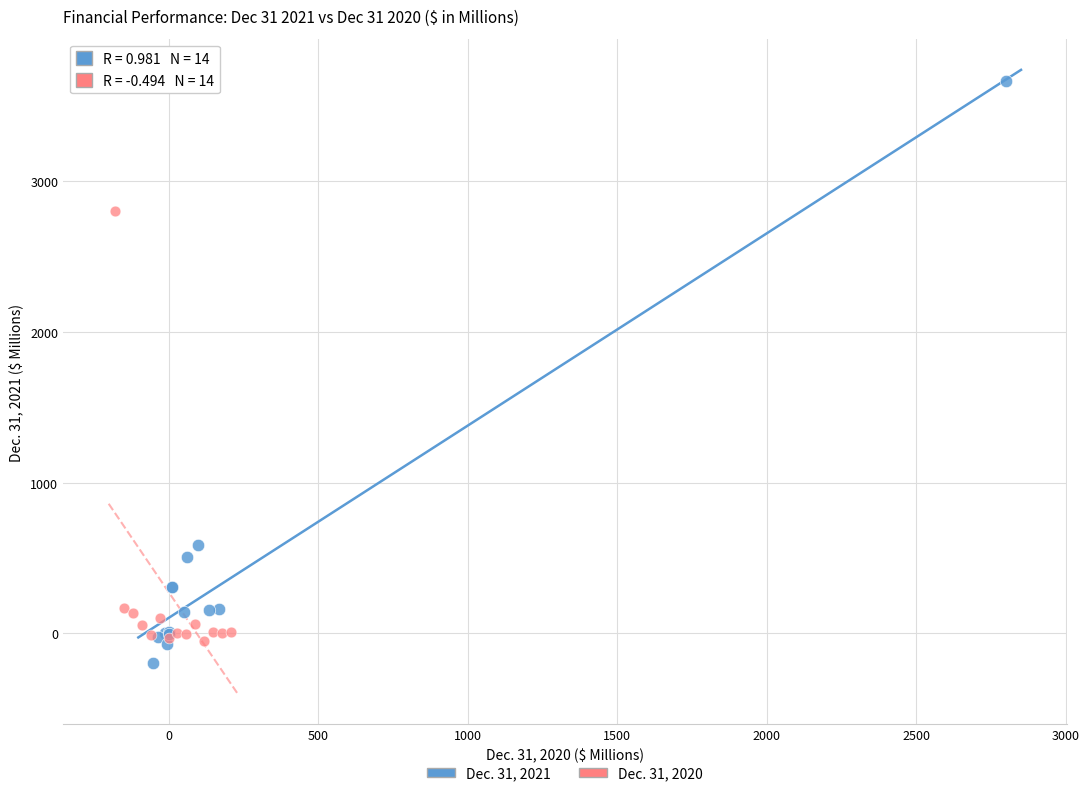

Which series has the widest spread of Y values?

Dec. 31, 2021